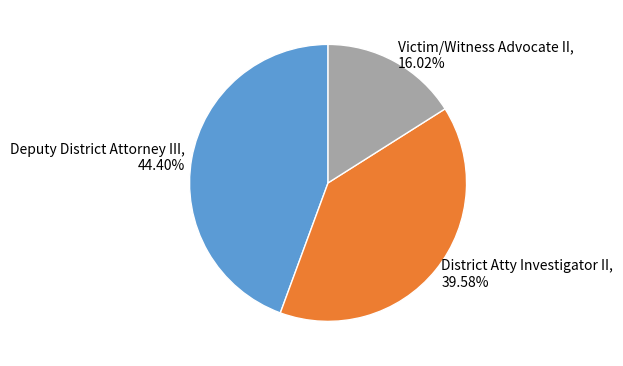

What is the smallest slice in the pie chart?

Victim/Witness Advocate II